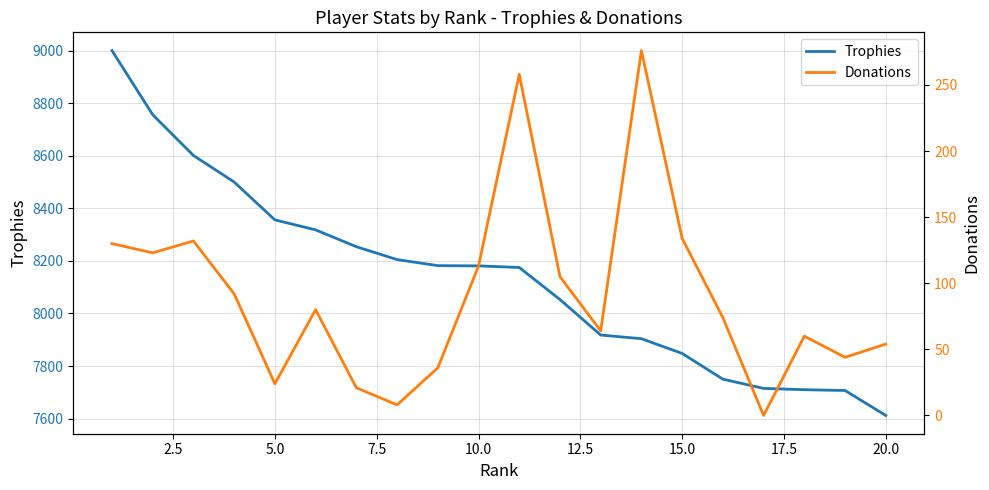

True or false: Donations and Trophies intersect in this chart.

False